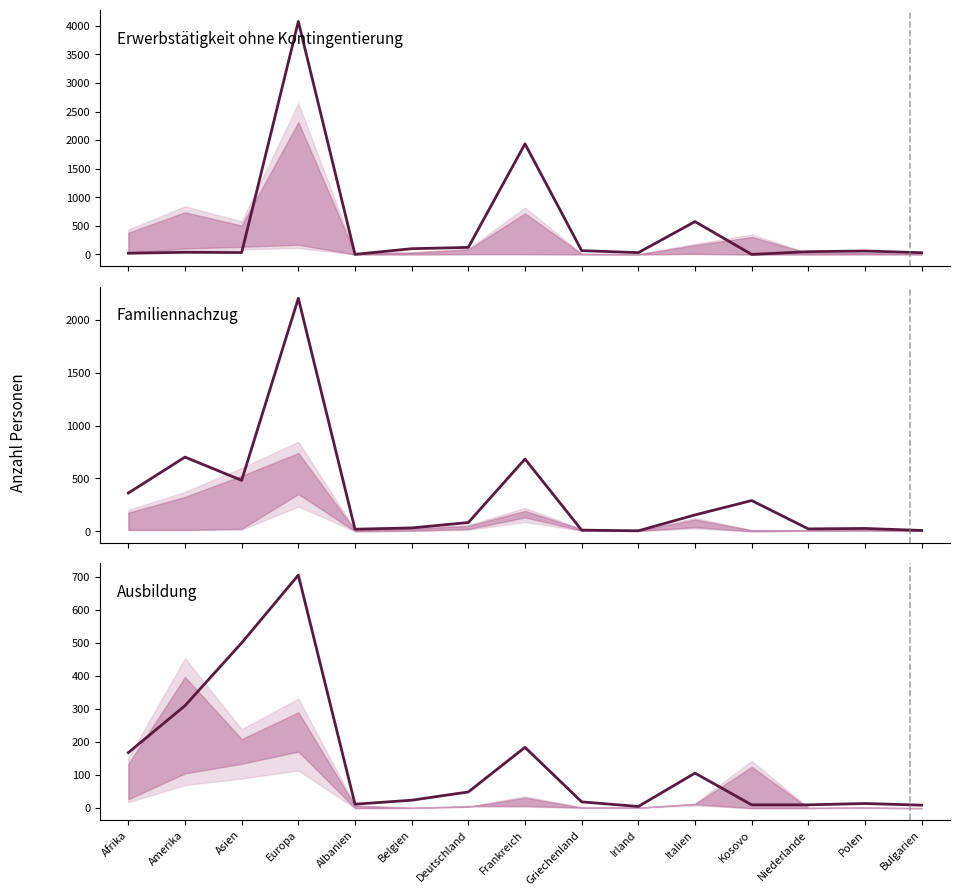

Which label corresponds to the smallest value in the chart?

Kosovo